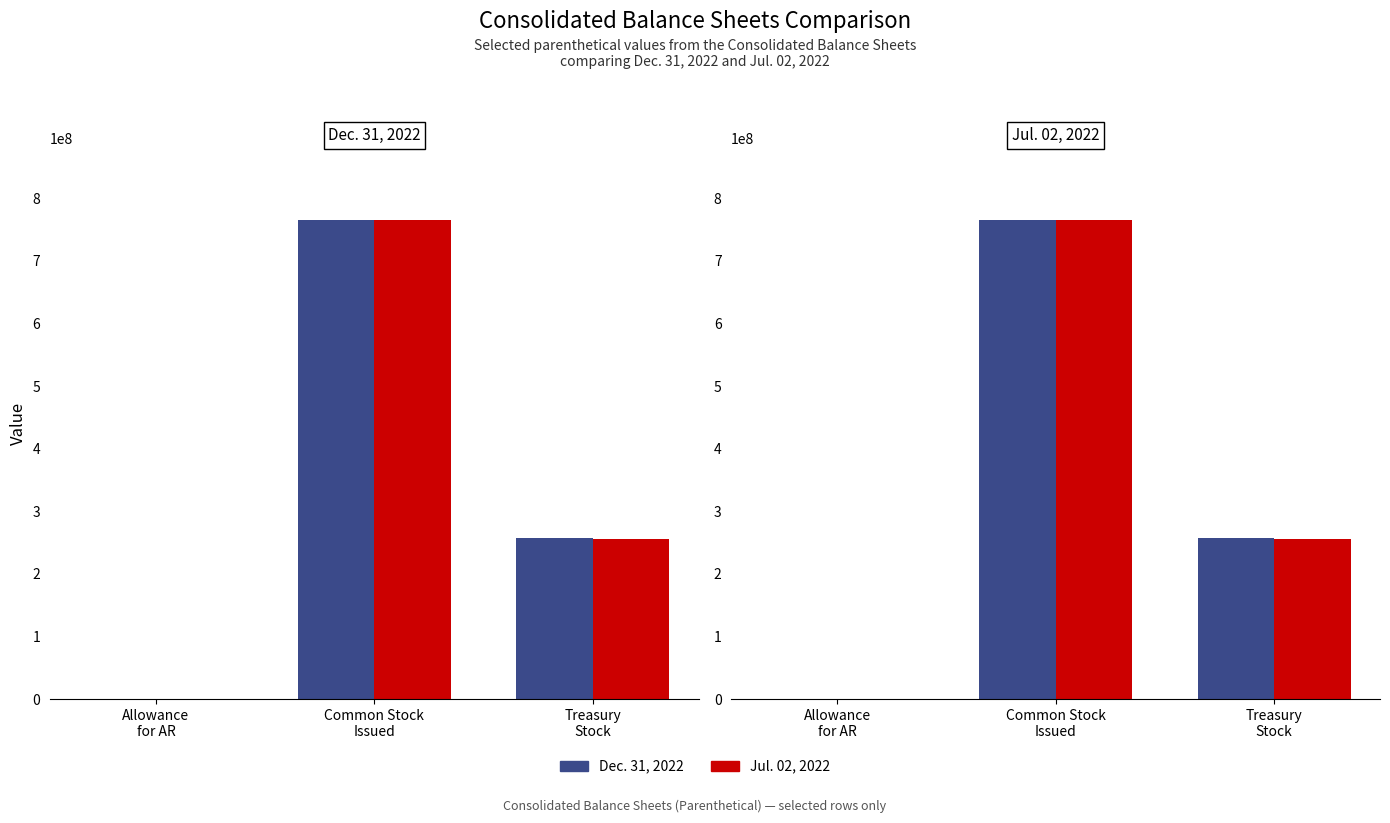

How many data points in Jul. 02, 2022 are above 256531543?

1